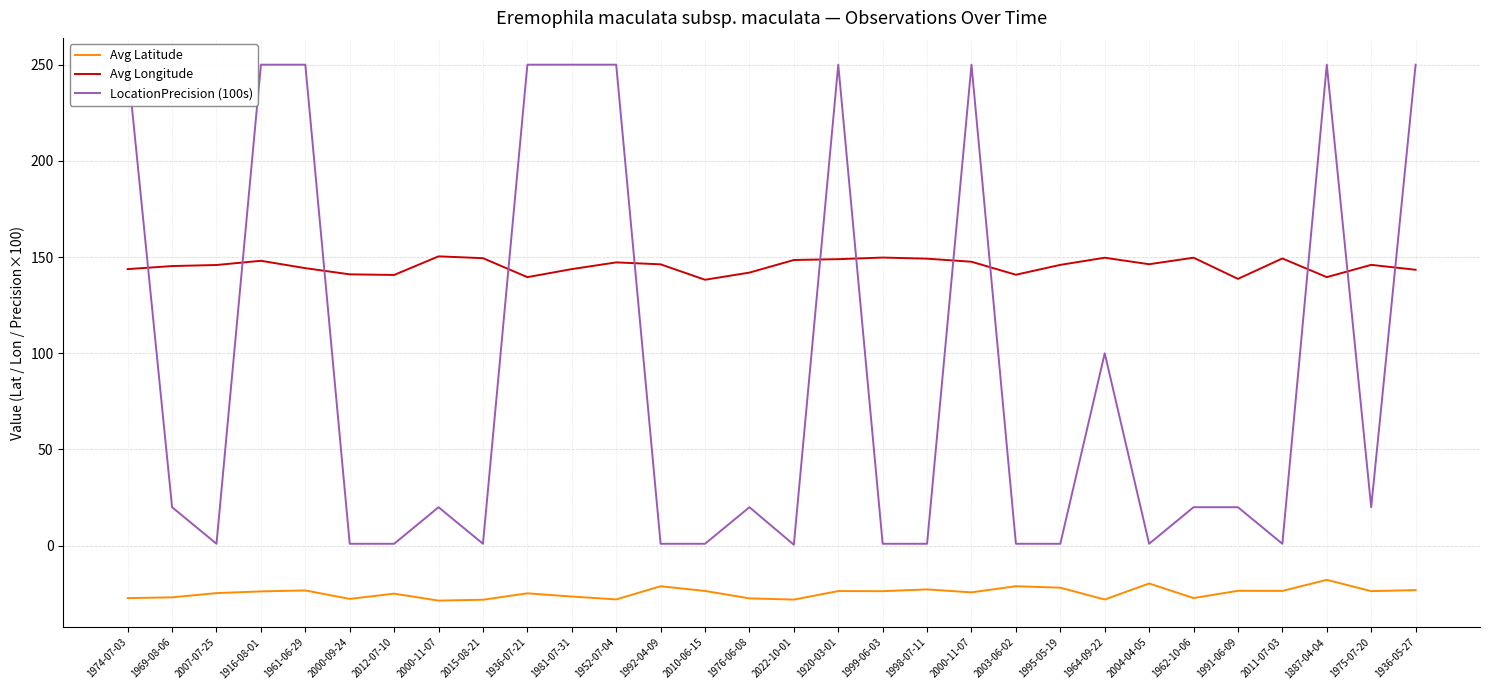

Where is the first local maximum for Avg Longitude?

1916-08-01